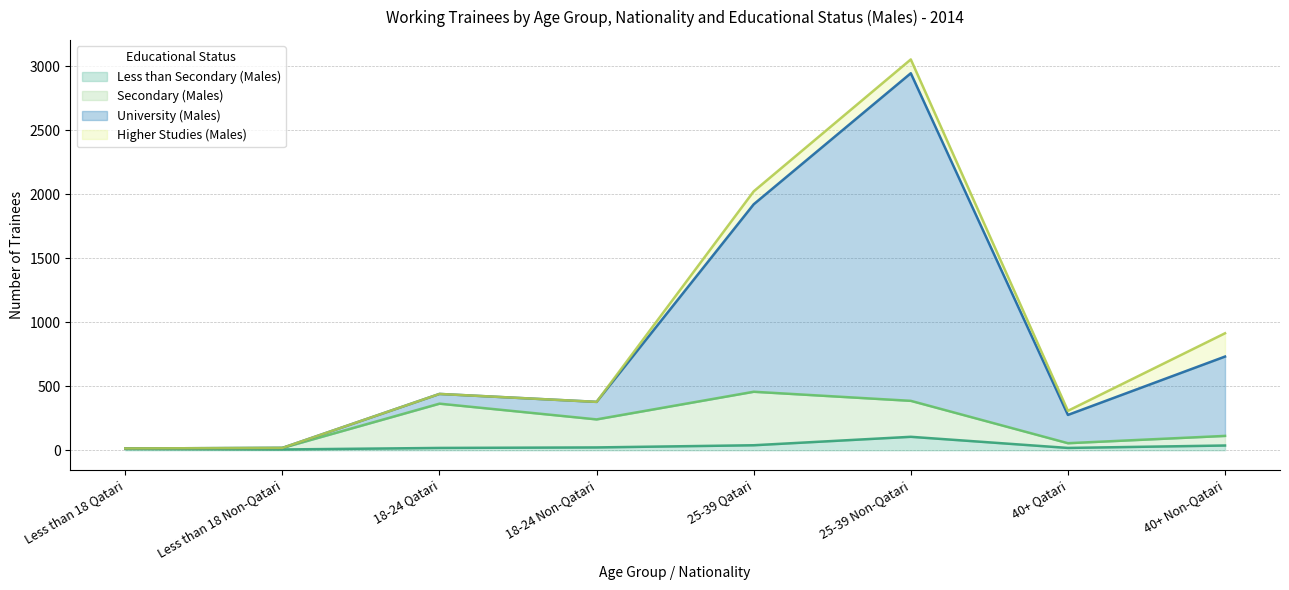

Between 18-24 Qatari and 18-24 Non-Qatari, which series saw the biggest shift?

Secondary (Males)